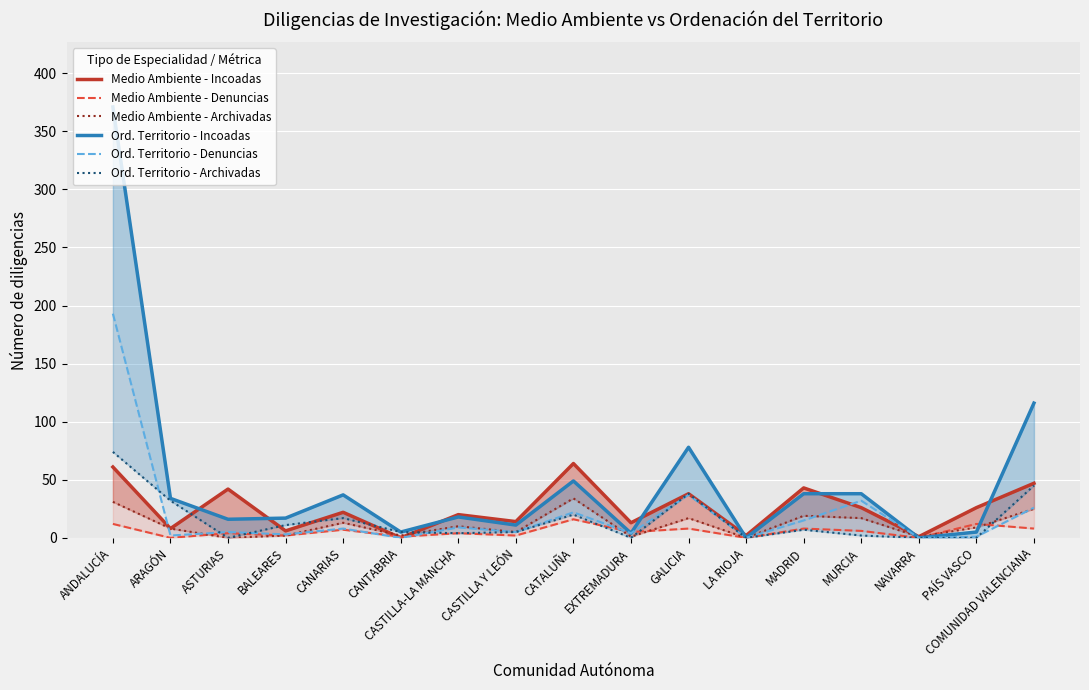

Which category has the highest value across all series?

ANDALUCÍA